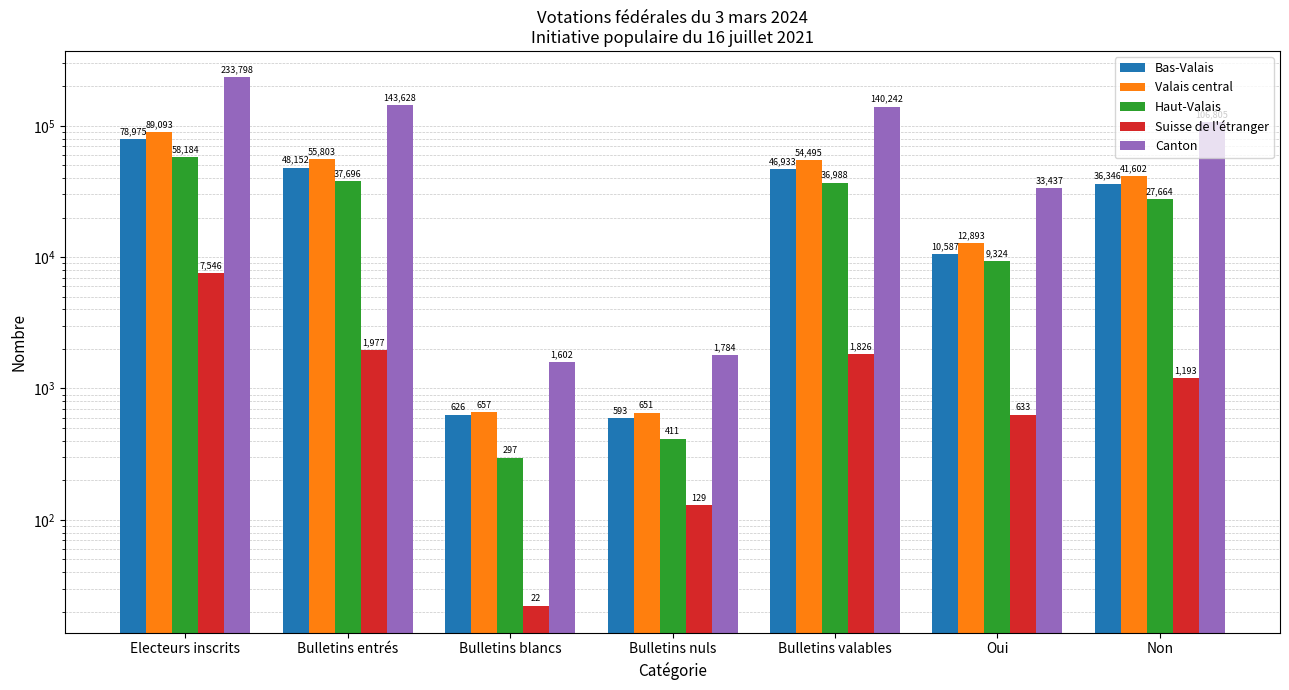

Are the bars horizontal?

No